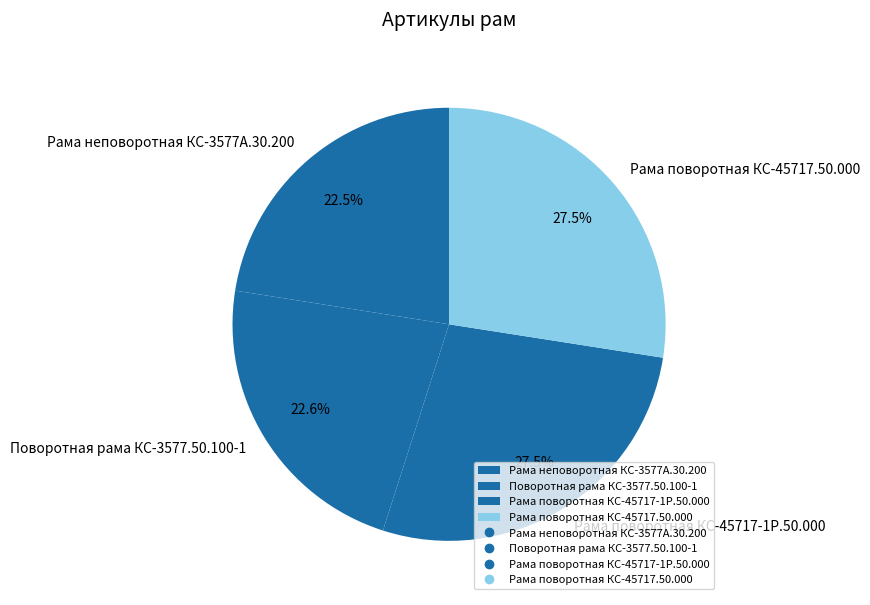

Is there any slice that represents more than half of the pie?

No